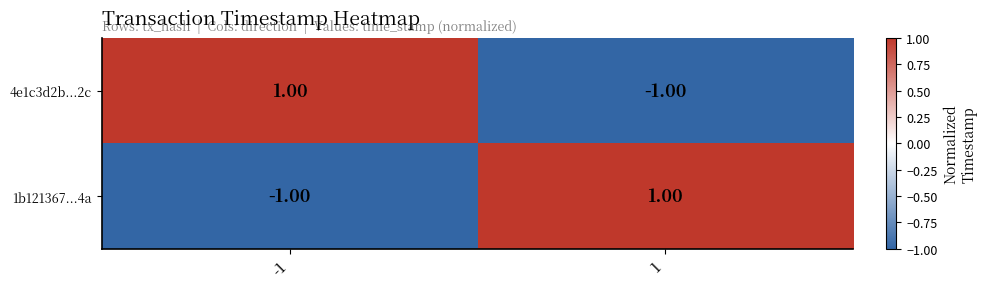

How many data points does each series have?

2